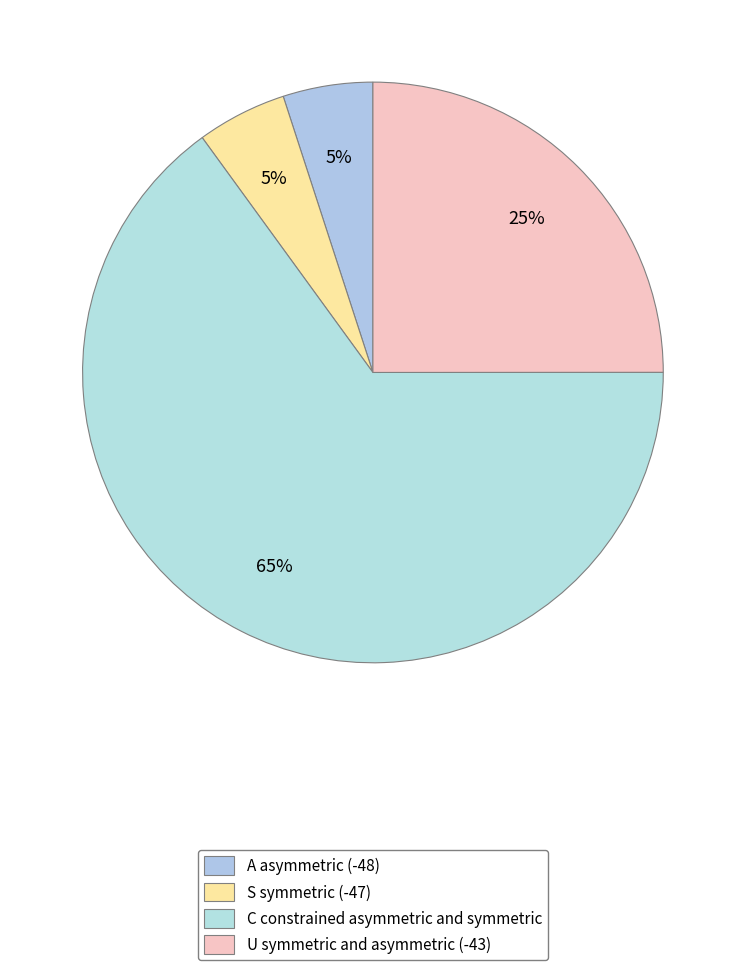

Count the number of slices in the pie.

4